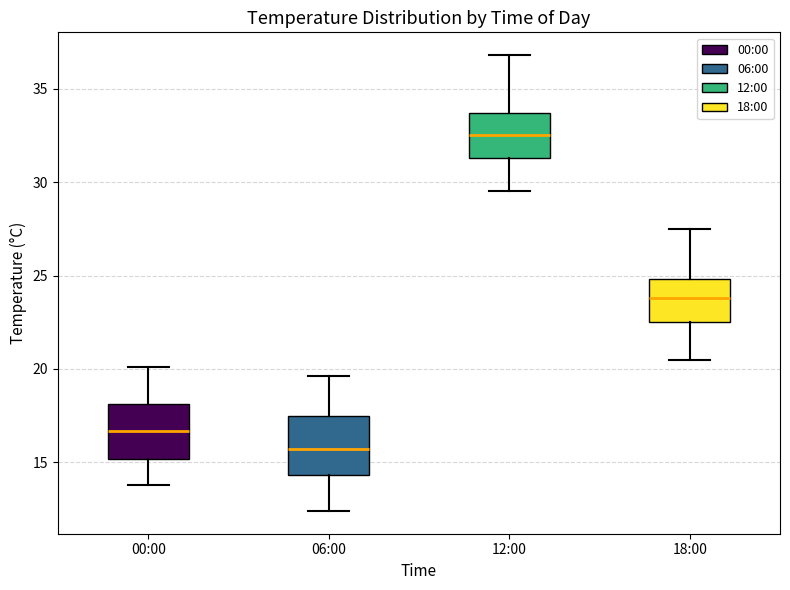

Where is the upper edge of the box for 06:00 on the y-axis? The values are not printed on the chart, so give them approximately, as read against the axis.

17.5